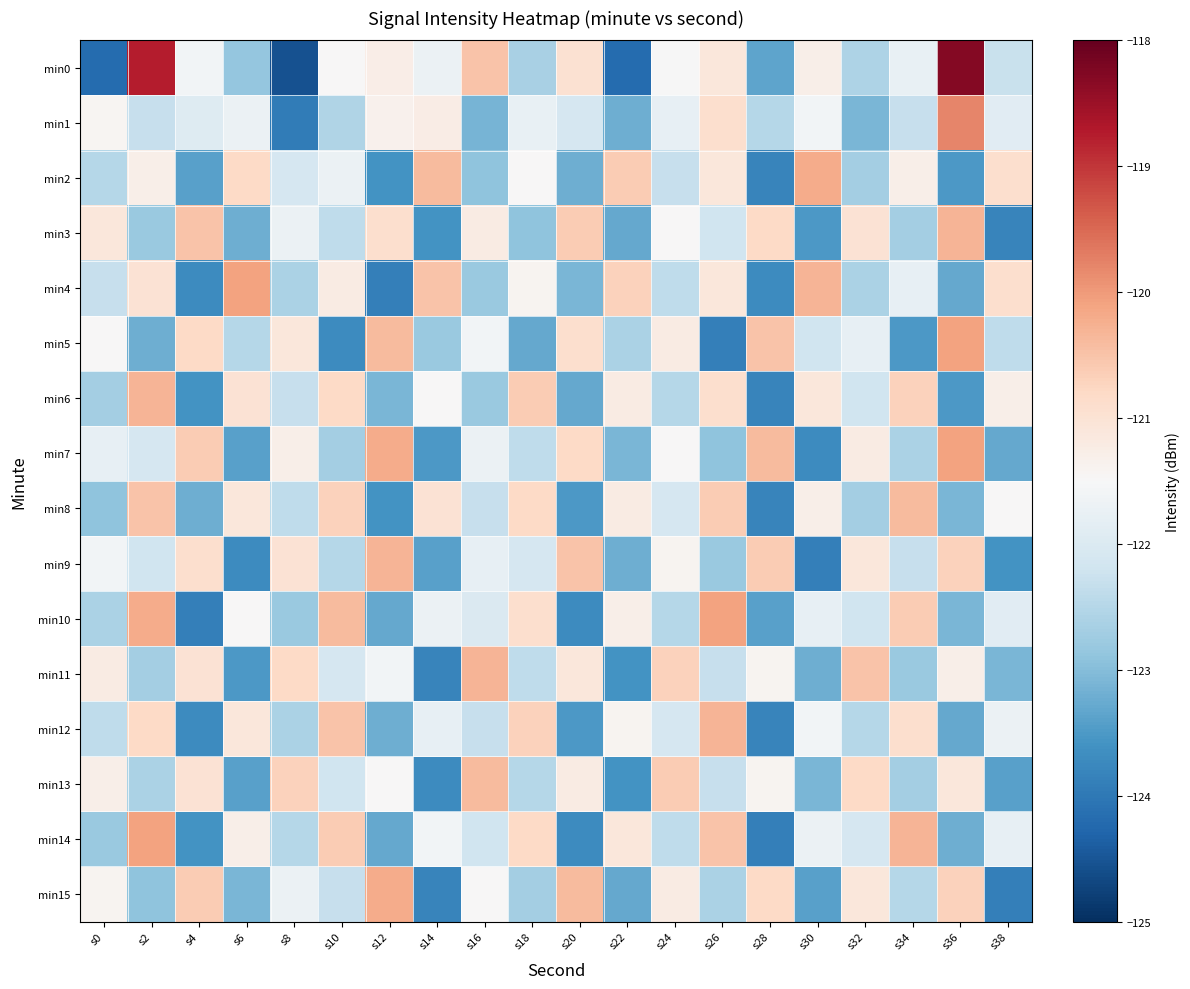

Between s30 and s34, which series saw the biggest shift?

min9